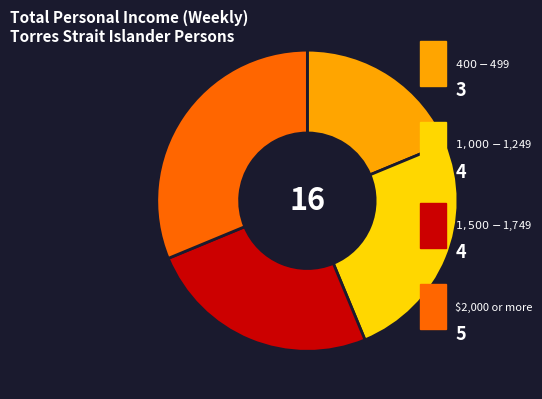

Is there any slice that represents more than half of the pie?

No